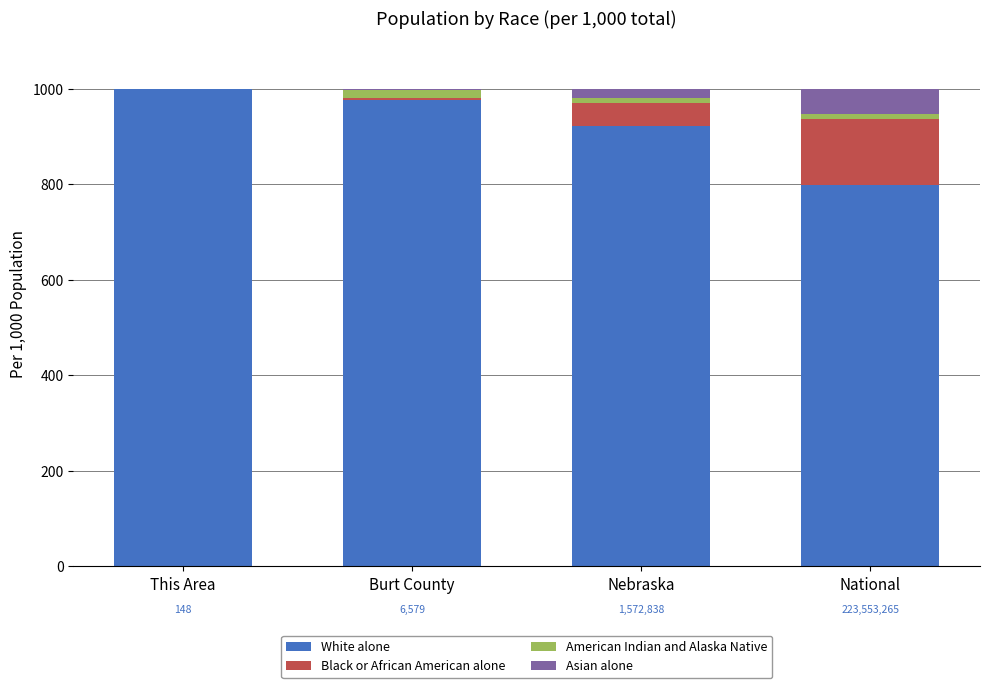

What is the sum of the White alone values at National and Nebraska?

1719.9